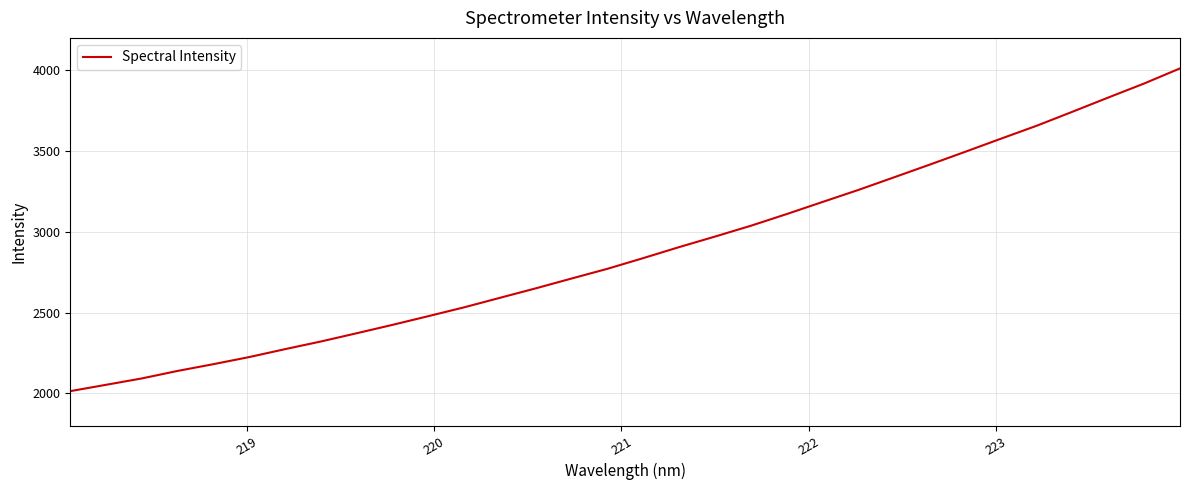

What is the greatest value displayed?

4011.1